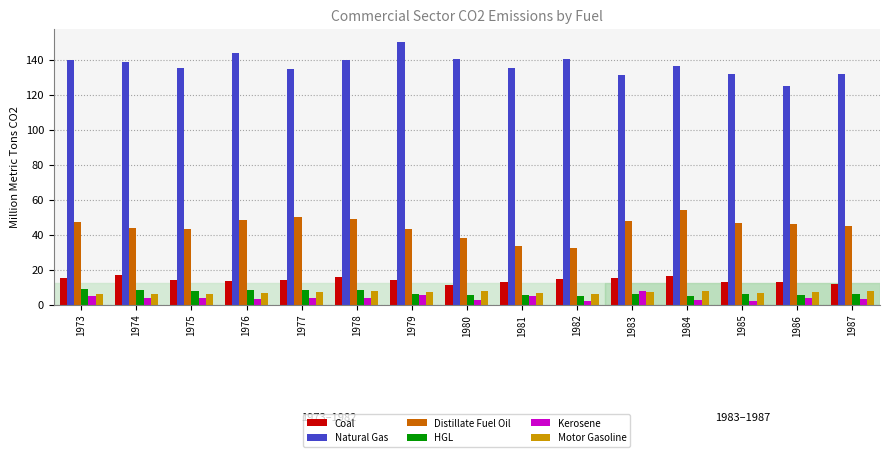

The Distillate Fuel Oil series shows 32.5 at 1982. True or false?

True